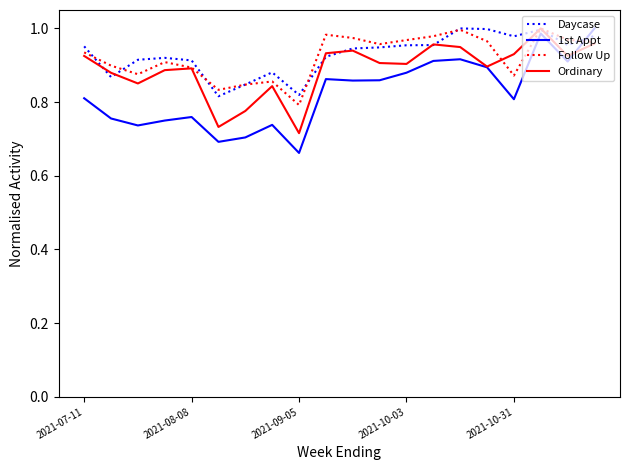

After their last crossing, which series has the higher values: 1st Appt or Follow Up?

1st Appt